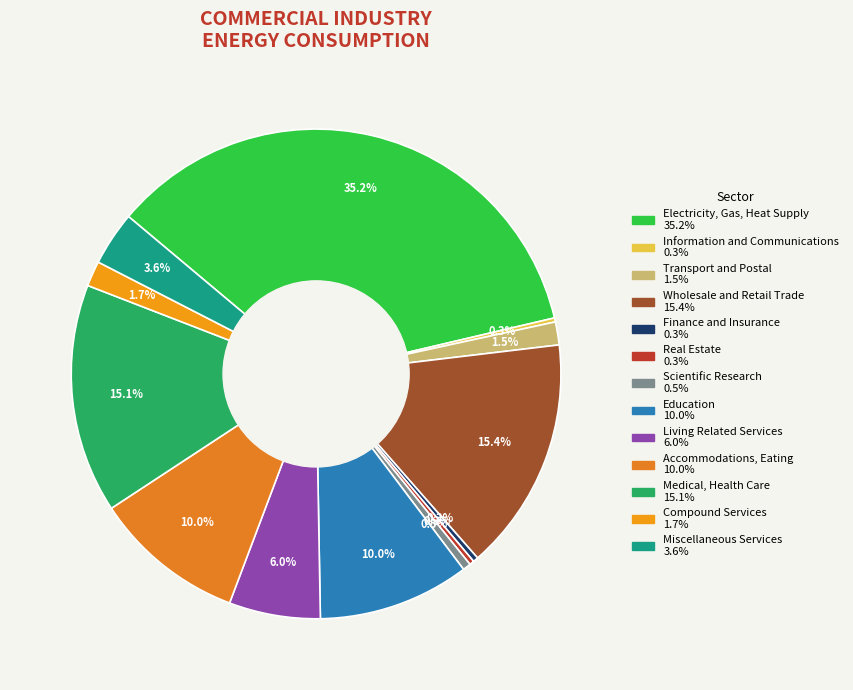

To the nearest percent, what is the difference between the Electricity, Gas, Heat Supply and Information and Communications slice percentages?

35%